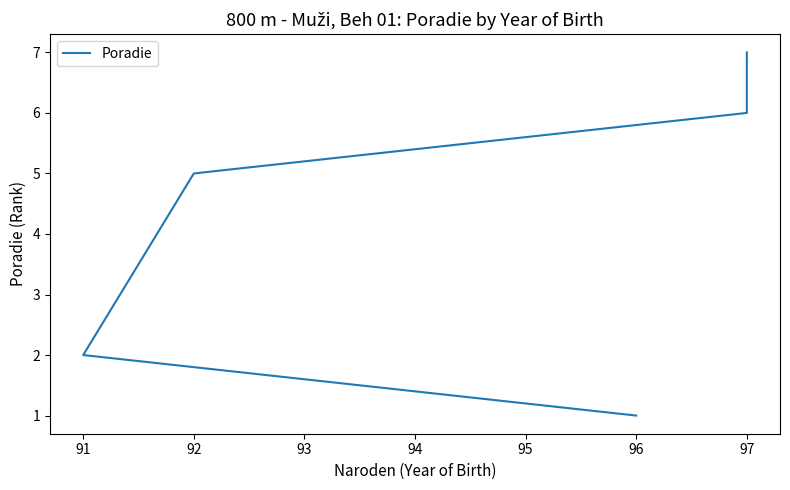

Reading right to left, list all the values displayed in this chart.

7	6	5	2	1